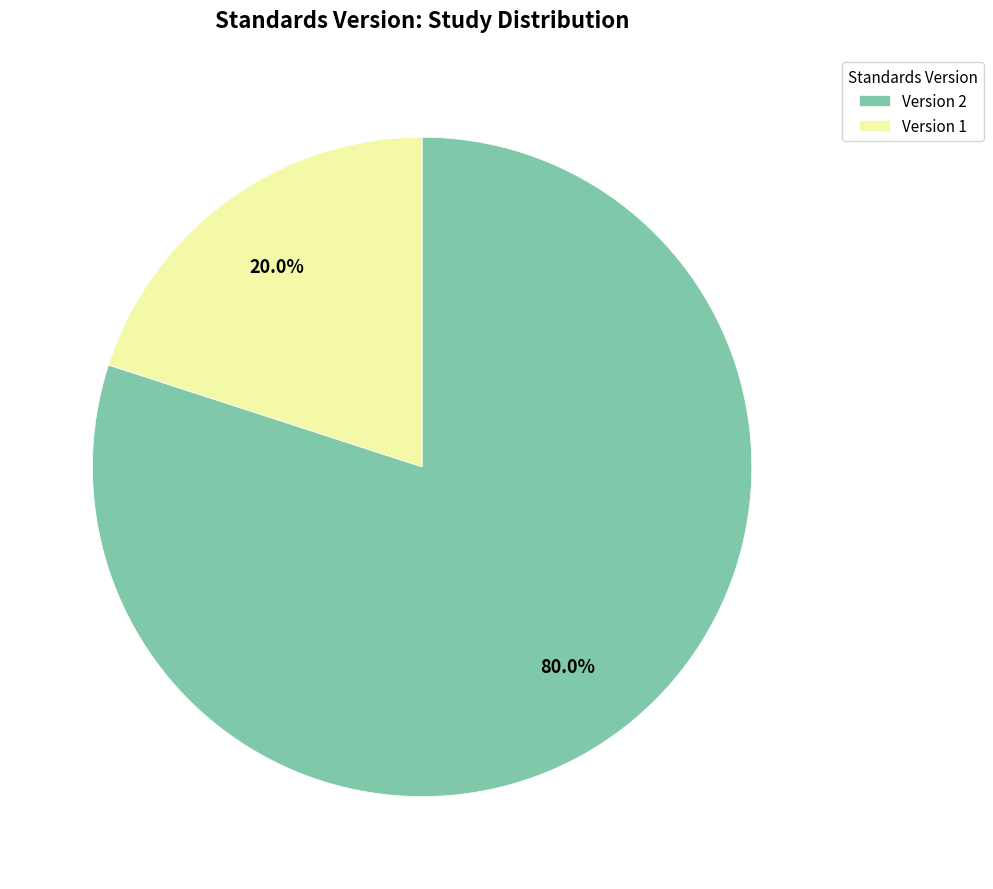

How much of the chart is everything except Version 1?

80.0%